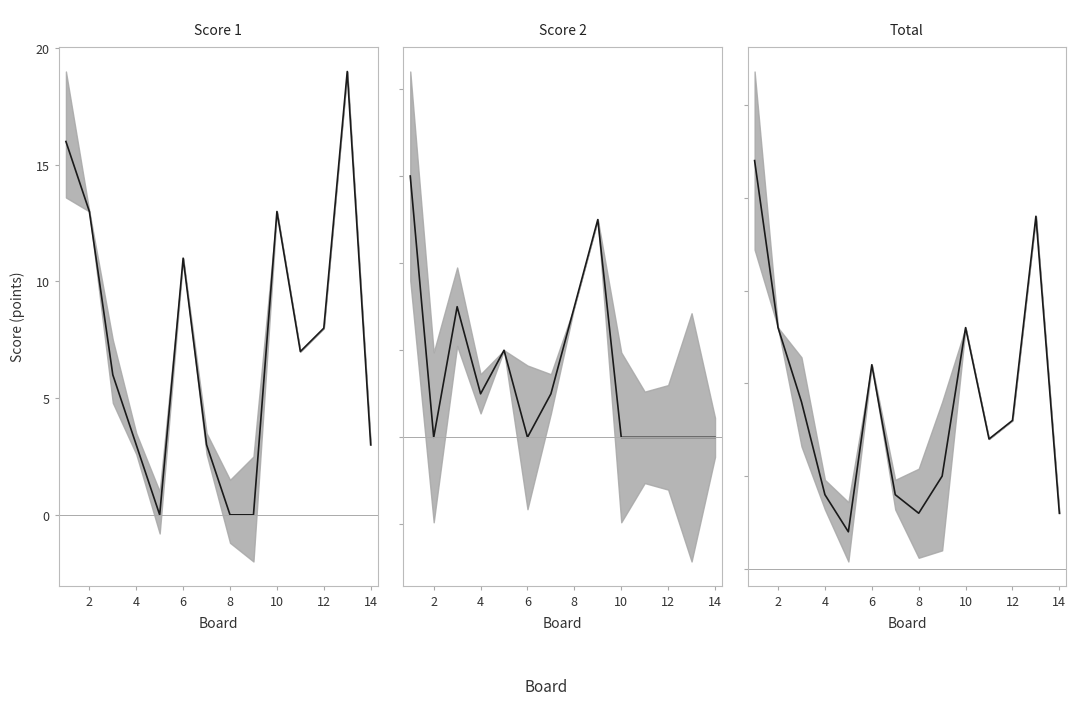

Between 2 and 12, which is larger?

2